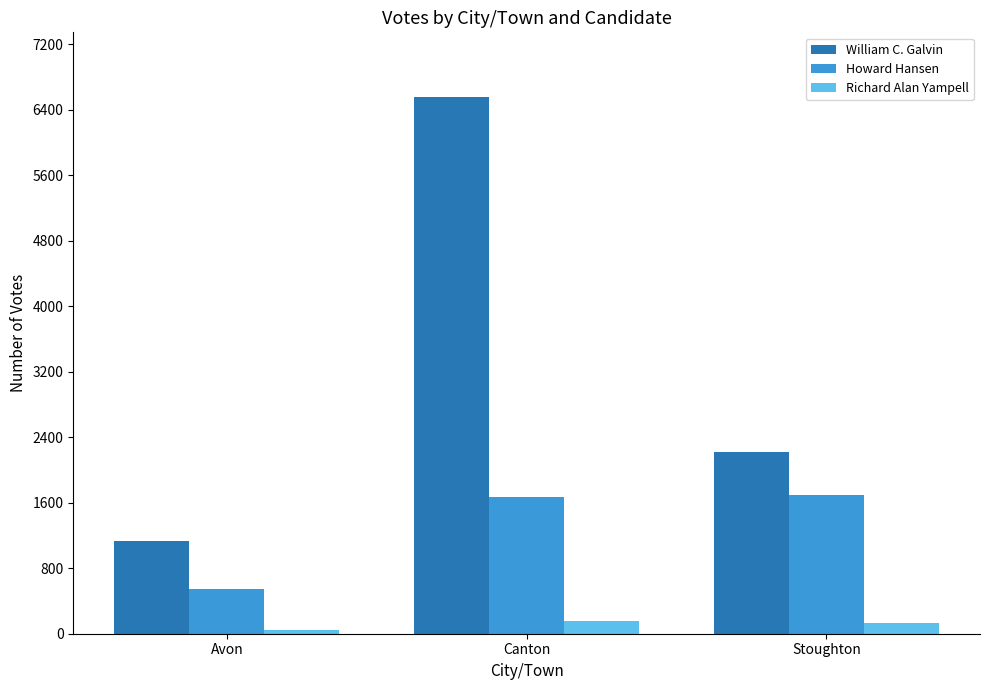

Between Avon and Stoughton, which series saw the biggest shift?

Howard Hansen